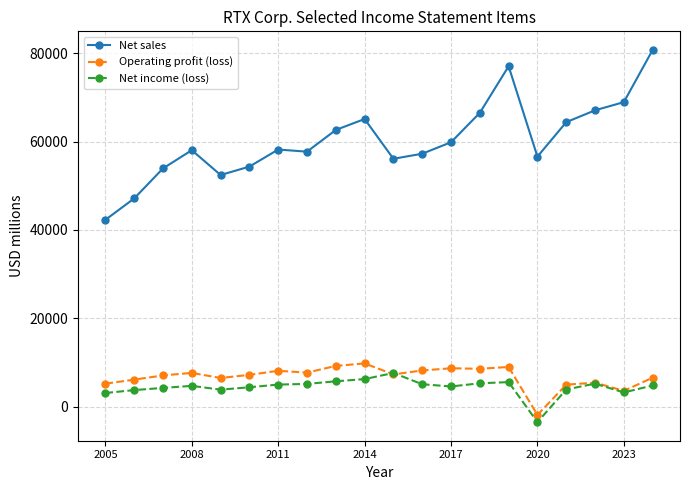

What is the value of the Net income (loss) point at the 9th from the left?

5721